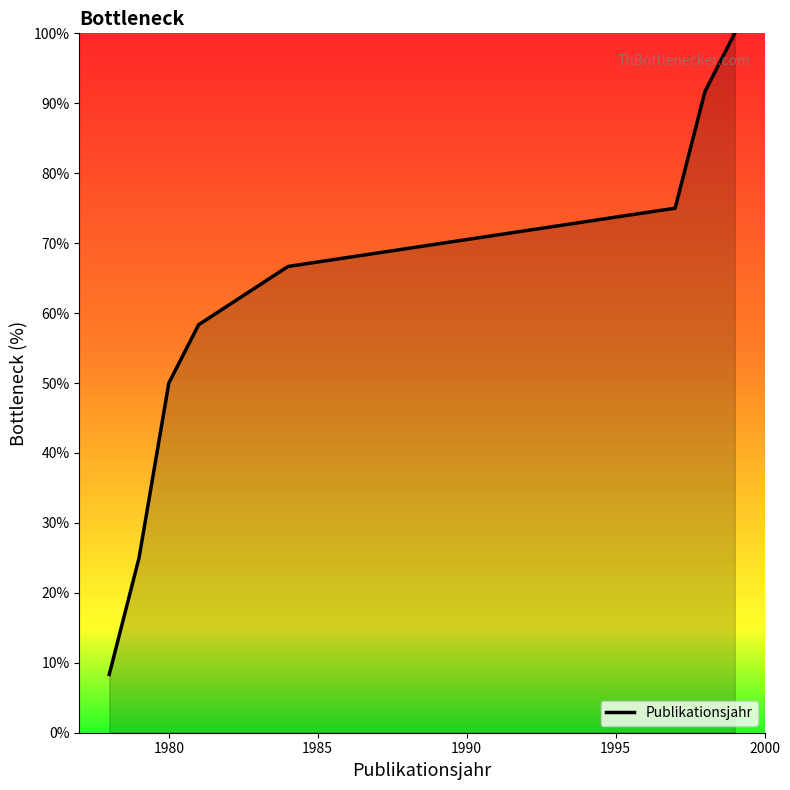

Reading left to right, list all the values displayed in this chart.

8.3	25.0	50.0	58.3	66.7	75.0	91.7	100.0